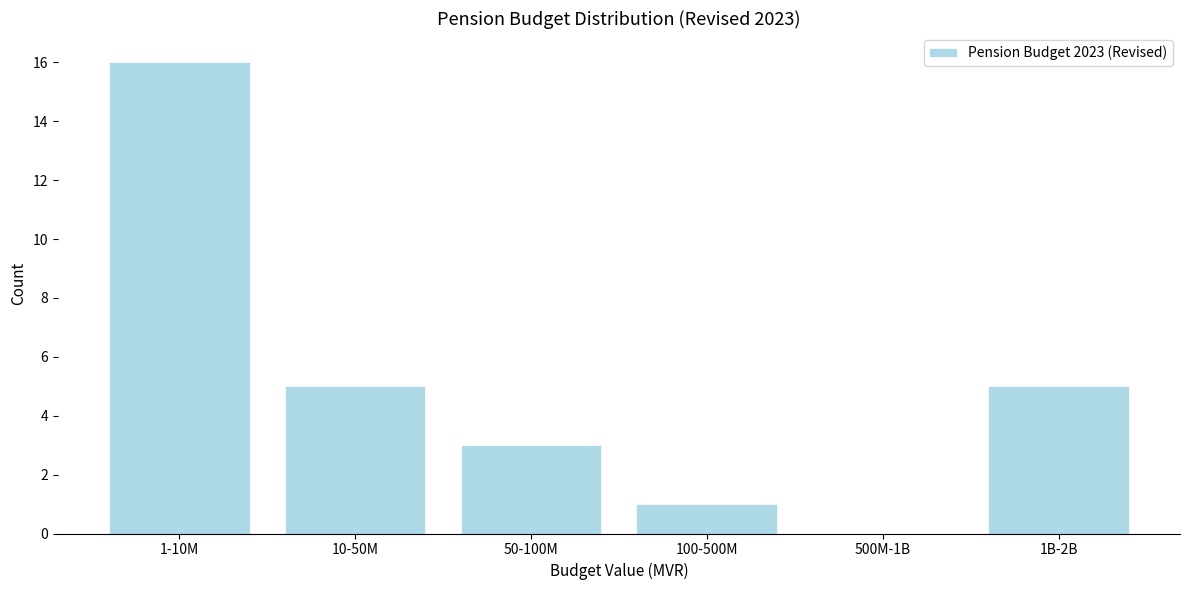

Reading right to left, transcribe all the data shown in this chart.

1B-2B=5	500M-1B=0	100-500M=1	50-100M=3	10-50M=5	1-10M=16